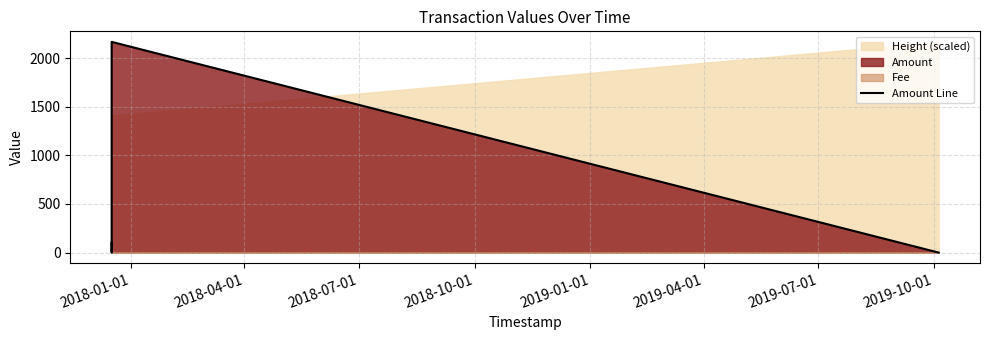

What is the maximum value for Amount Line?

2167.0